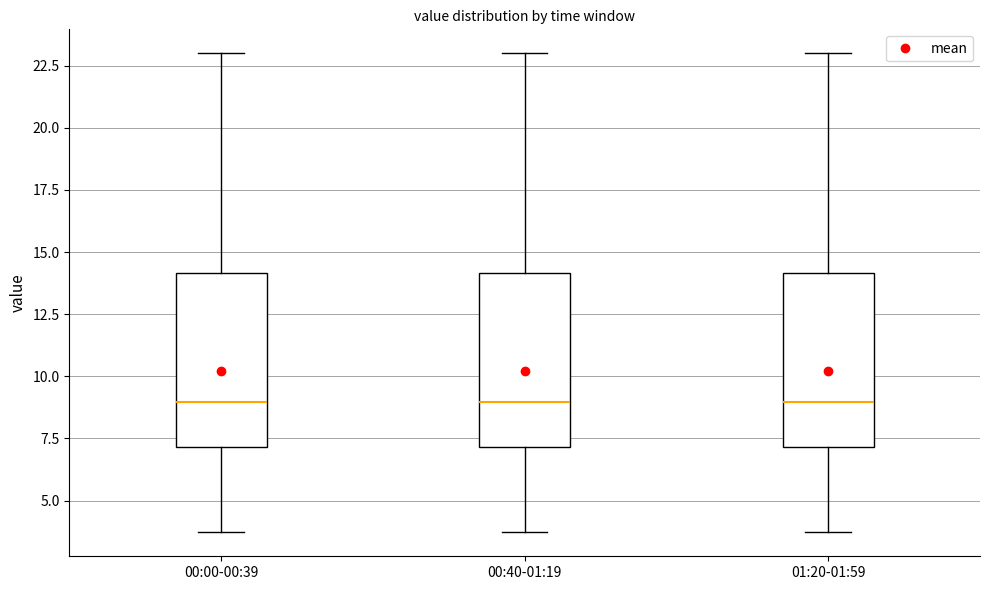

Where is the upper edge of the box for 00:00-00:39 on the y-axis? The values are not printed on the chart, so give them approximately, as read against the axis.

14.0